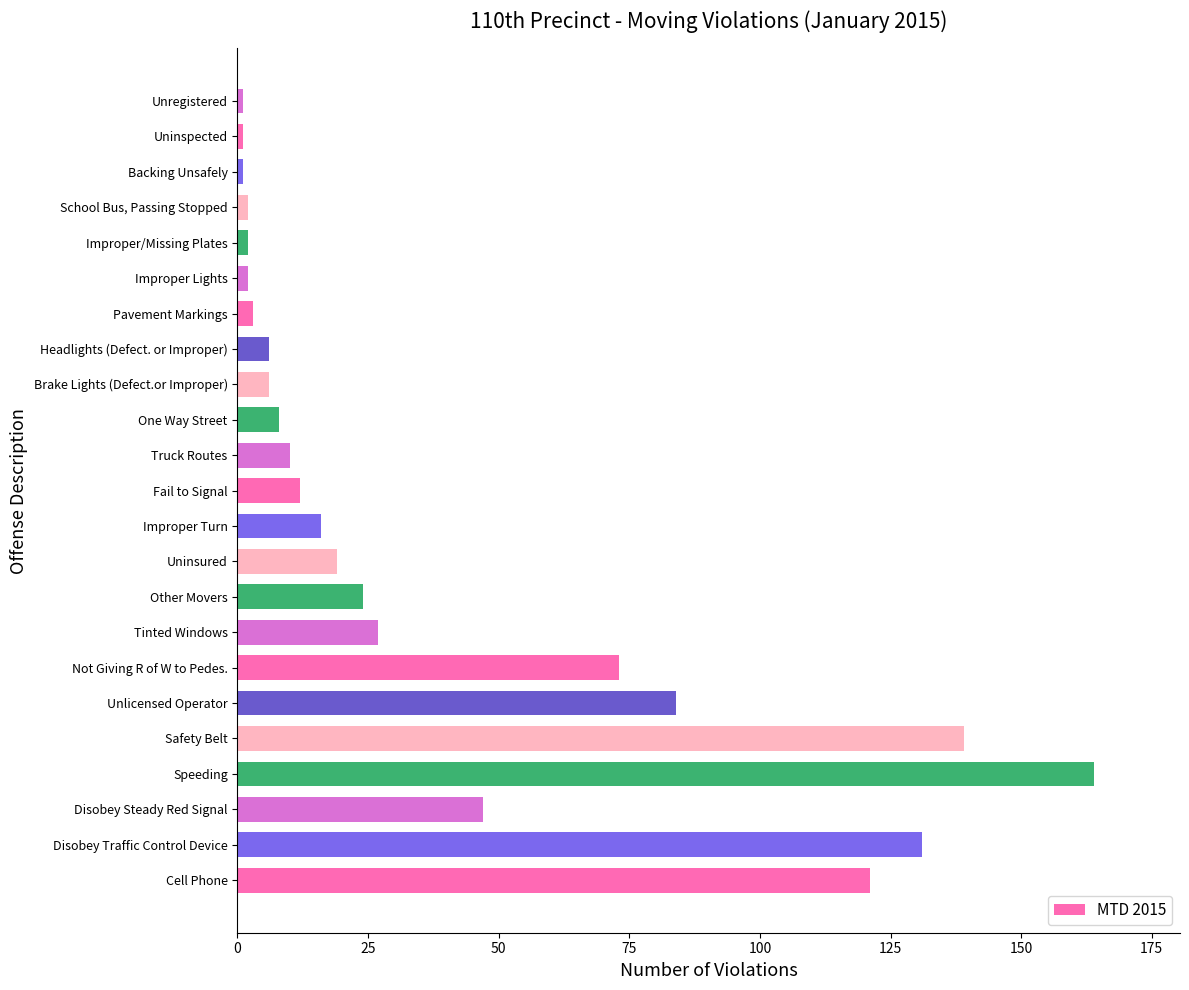

True or false: the data shows 6 at Brake Lights (Defect.or Improper).

True